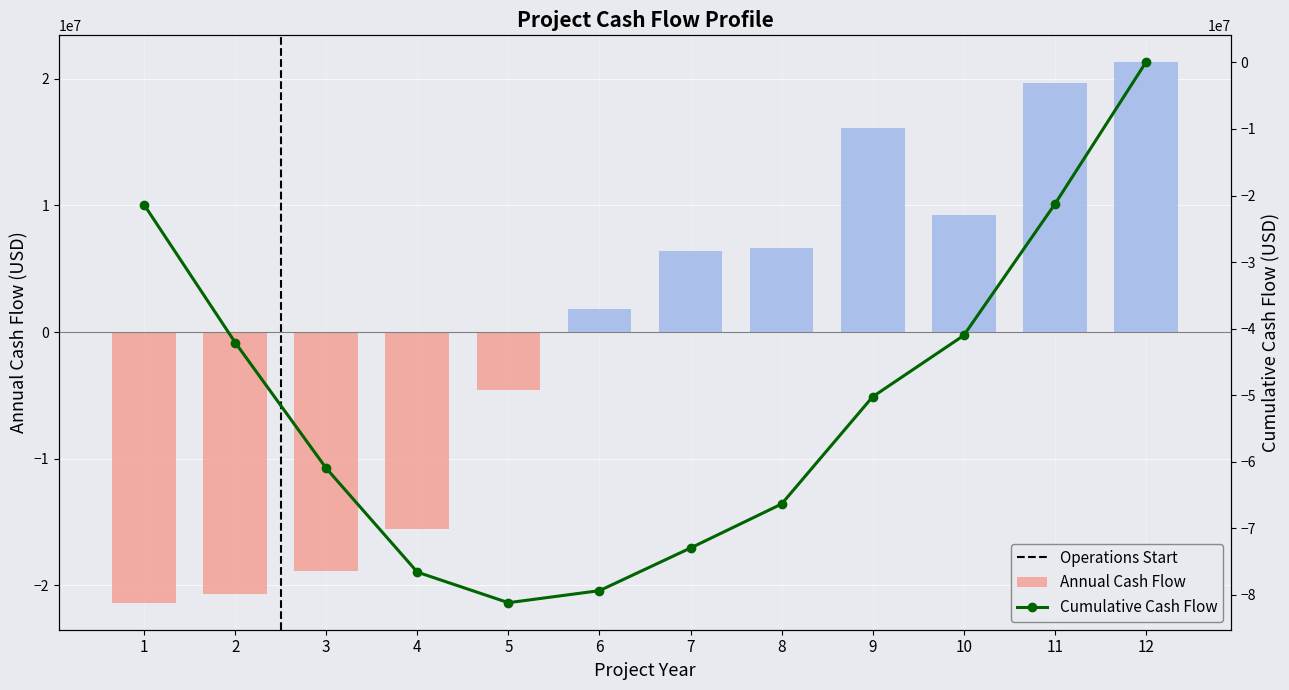

What is the smallest value displayed?

-21391666.7